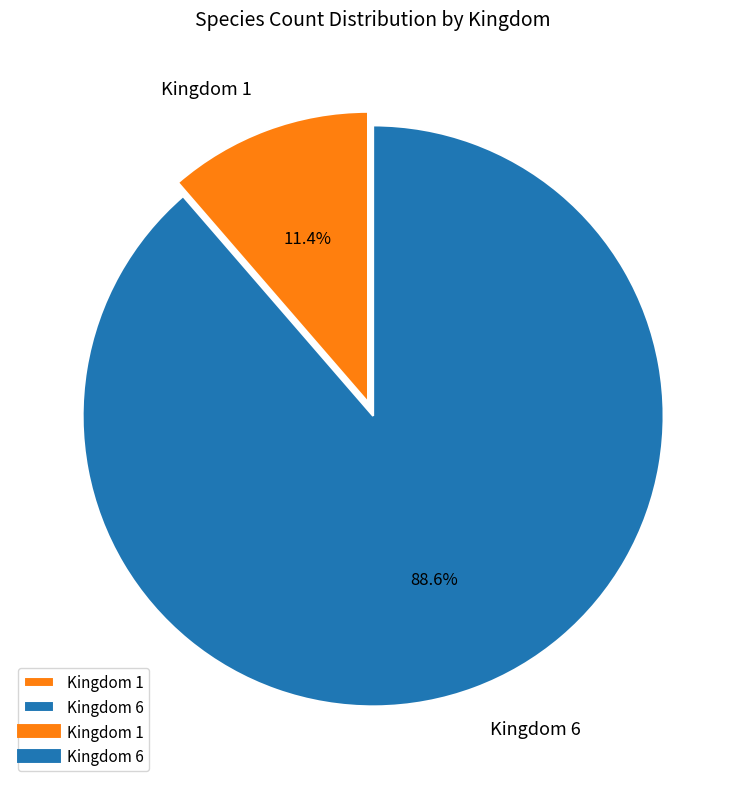

To the nearest percent, what percentage of the pie is Kingdom 1?

11%